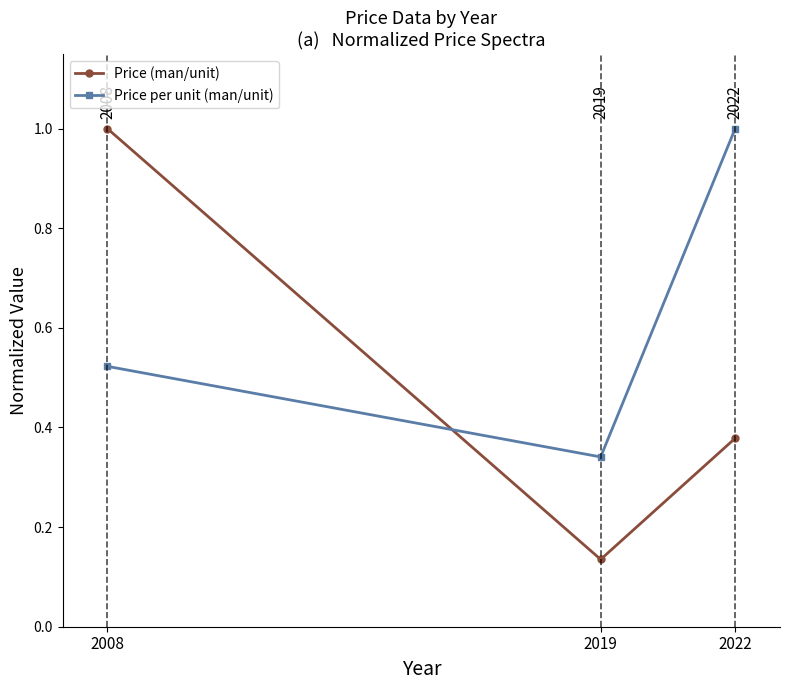

List the series in order of their overall mean, highest first.

Price per unit (man/unit), Price (man/unit)